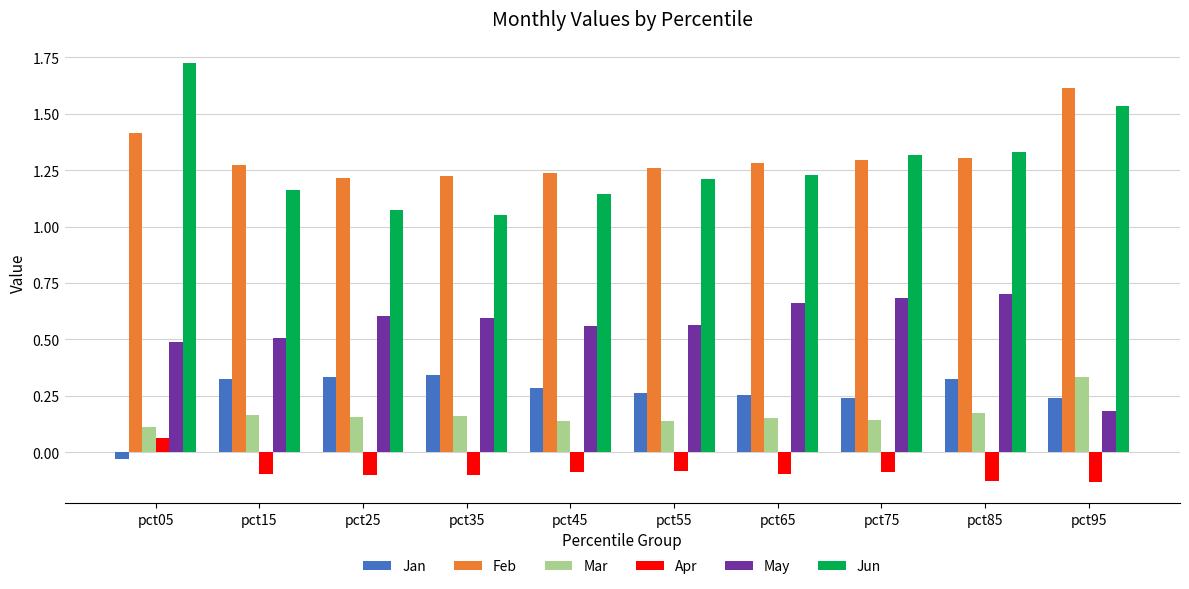

What is the spread (max minus min) of values at pct65?

1.4